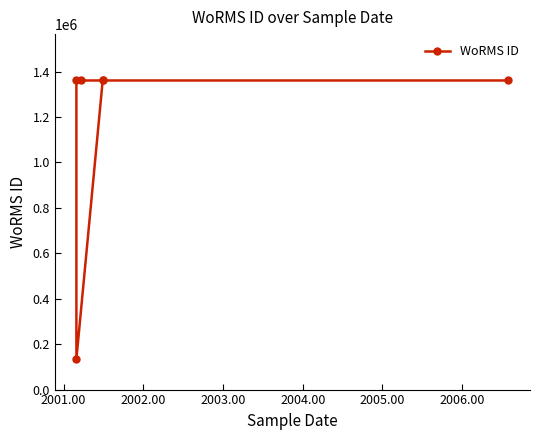

The chart shows a value of 405045 at 2005.00. True or false?

False